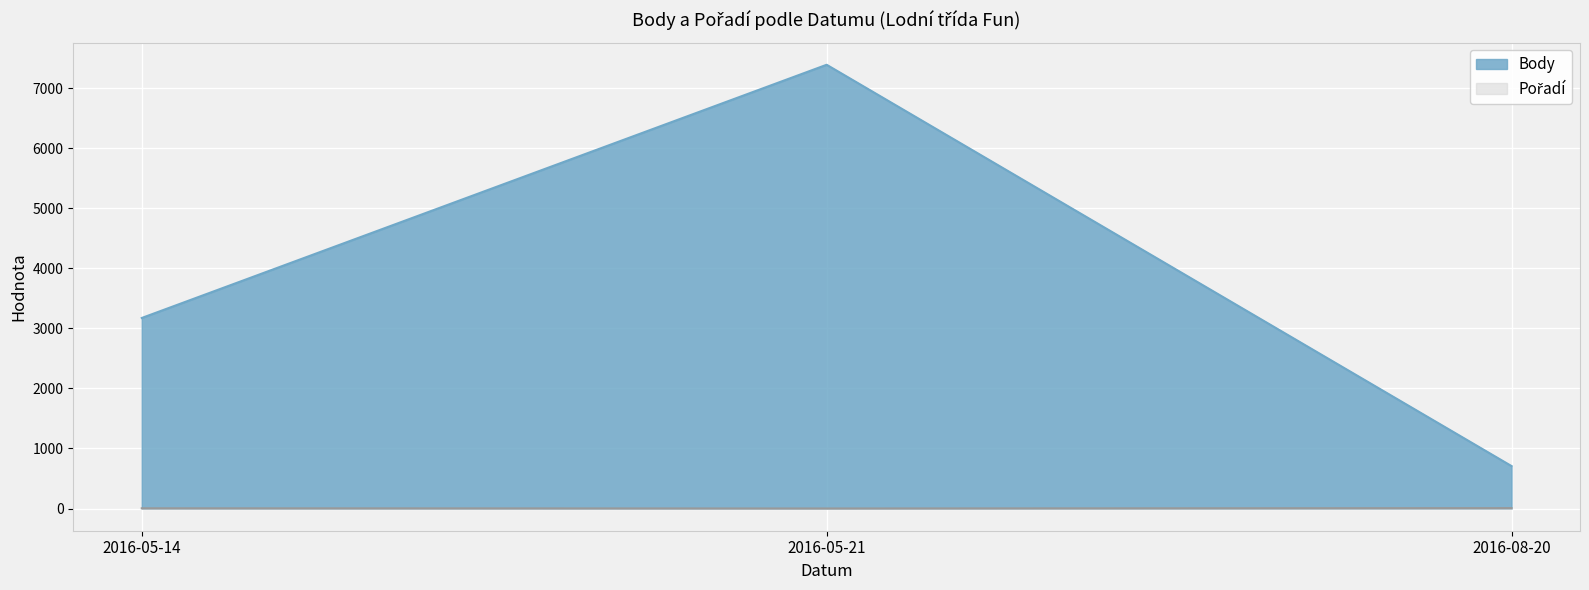

At which label is Pořadí closest to 4?

2016-05-14